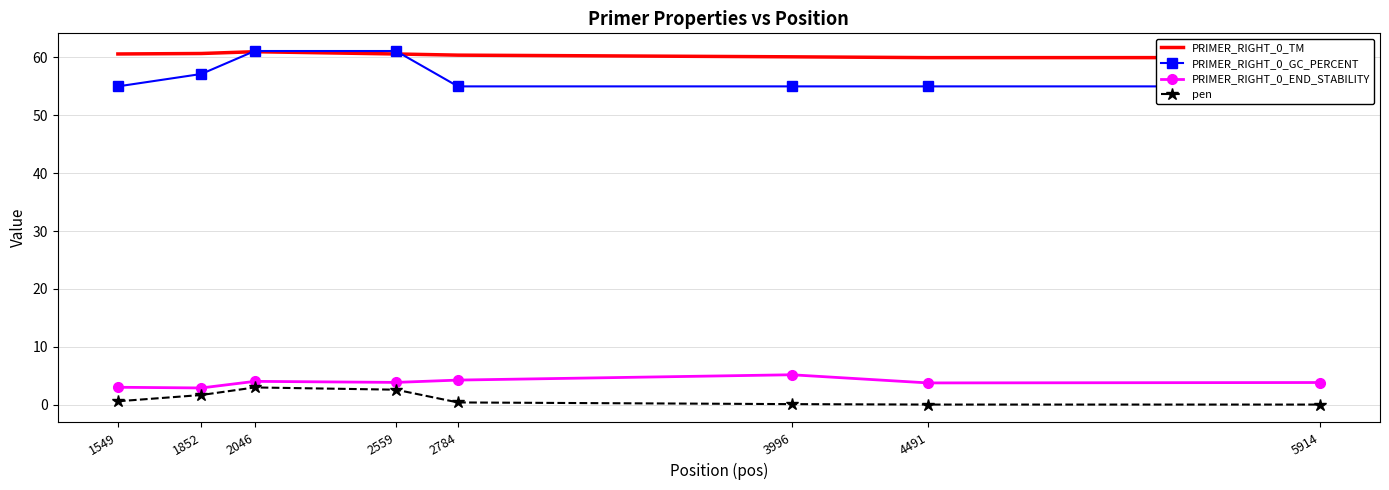

The value of PRIMER_RIGHT_0_GC_PERCENT at 3996 is 55.0. True or false?

True